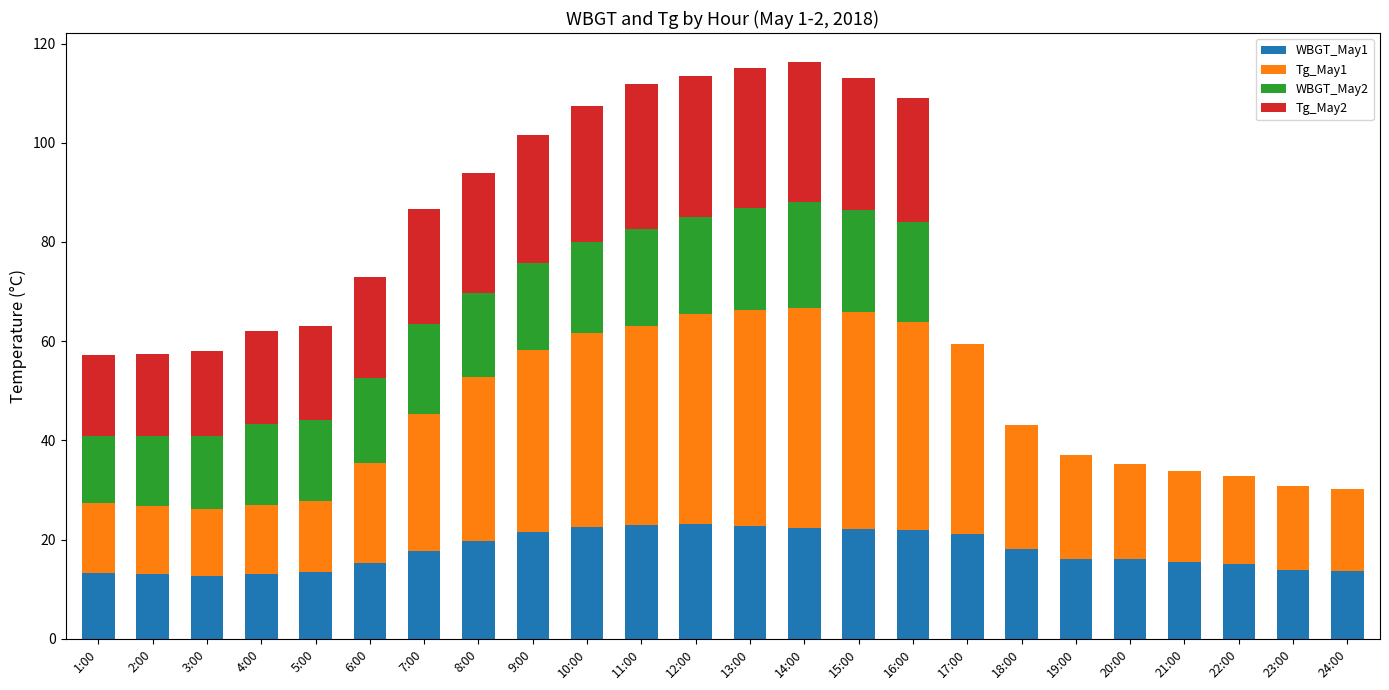

True or false: WBGT_May1 has a value of 22.1 at 15:00.

True